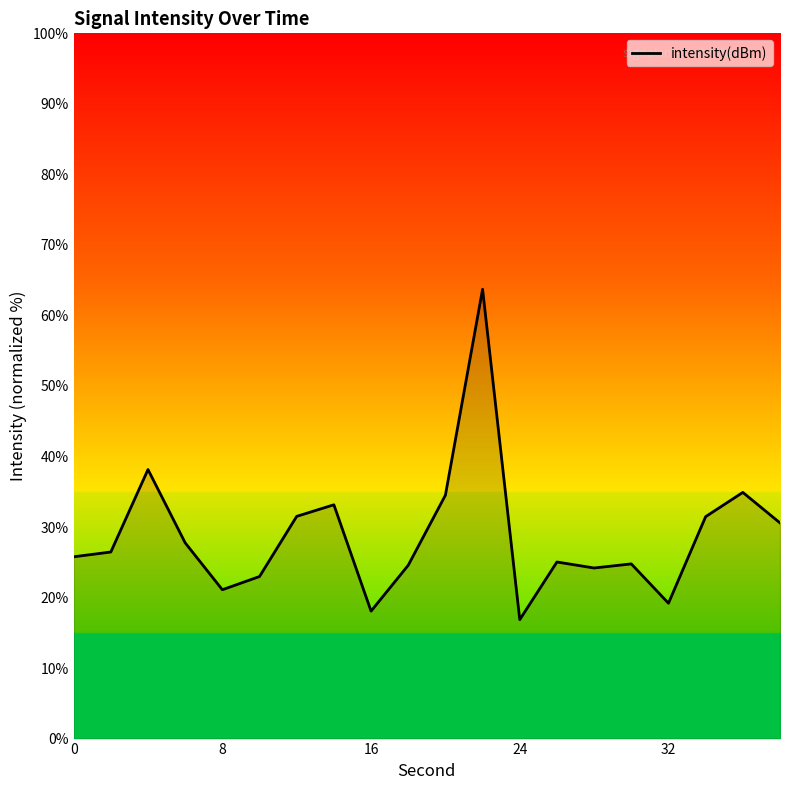

What is the minimum value shown in the chart?

16.9